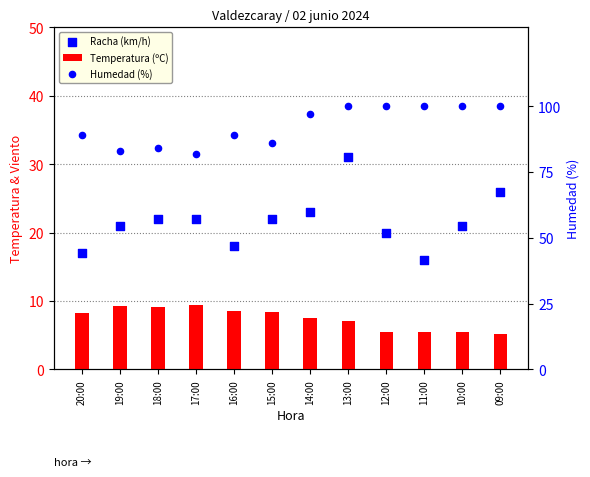

What are all the series names shown in the legend?

Temperatura (ºC), Racha (km/h), Humedad (%)